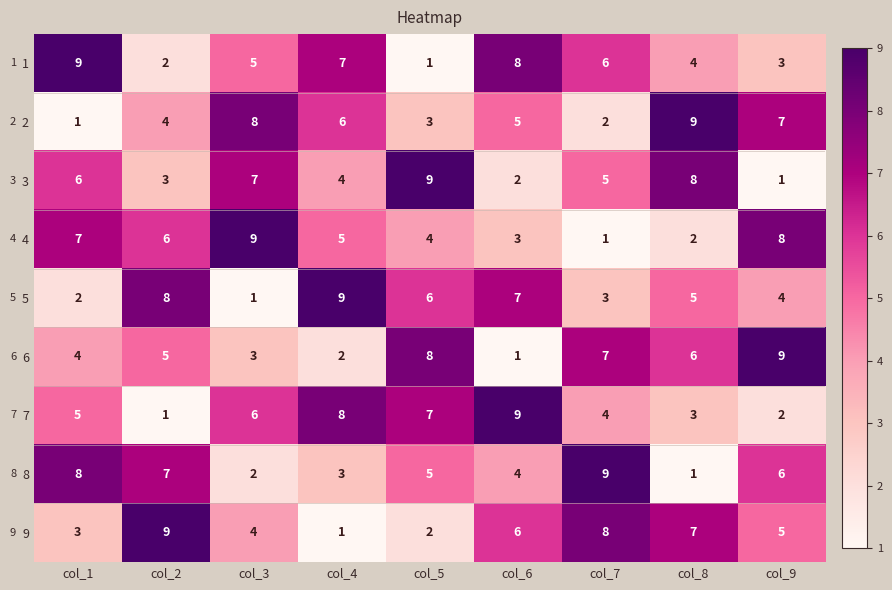

What is the maximum value for 1?

9